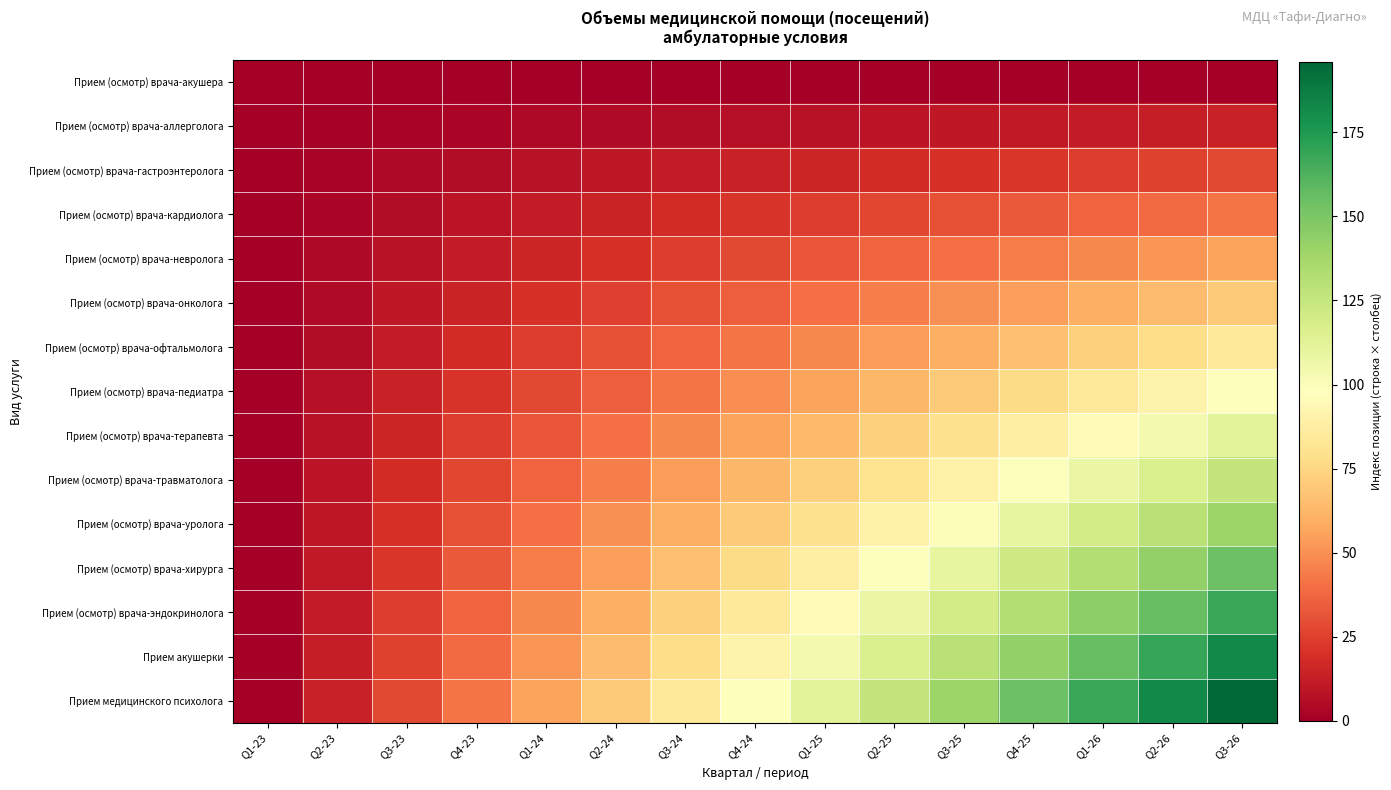

At how many categories does at least one series exceed 21?

13